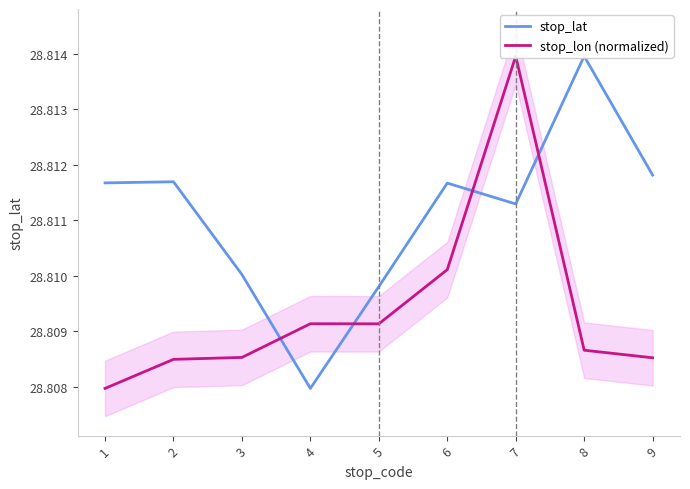

Reading right to left, extract all data points from this chart.

stop_lat: 28.8	28.8	28.8	28.8	28.8	28.8	28.8	28.8	28.8
stop_lon (normalized): 28.8	28.8	28.8	28.8	28.8	28.8	28.8	28.8	28.8